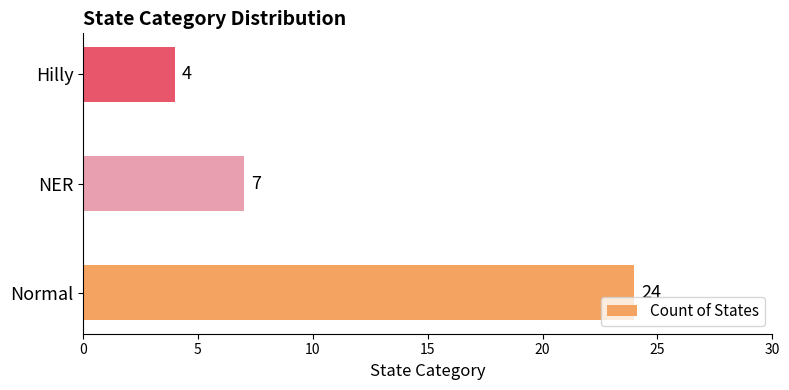

Count the values in the range 4 to 24.

3